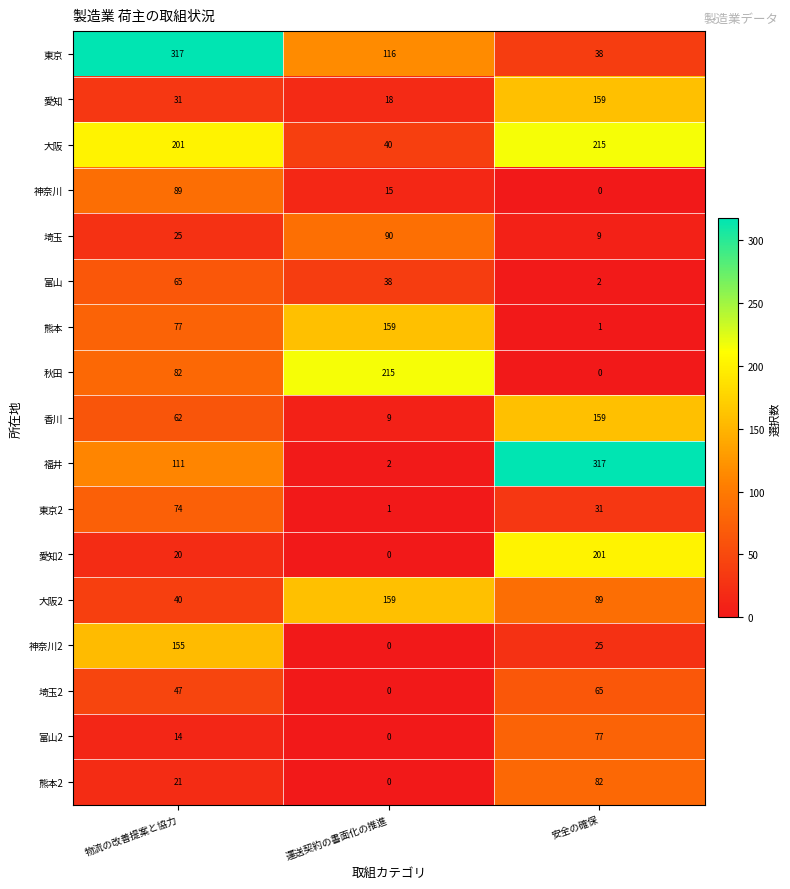

What is the sum of the 福井 values at 物流の改善提案と協力 and 運送契約の書面化の推進?

113